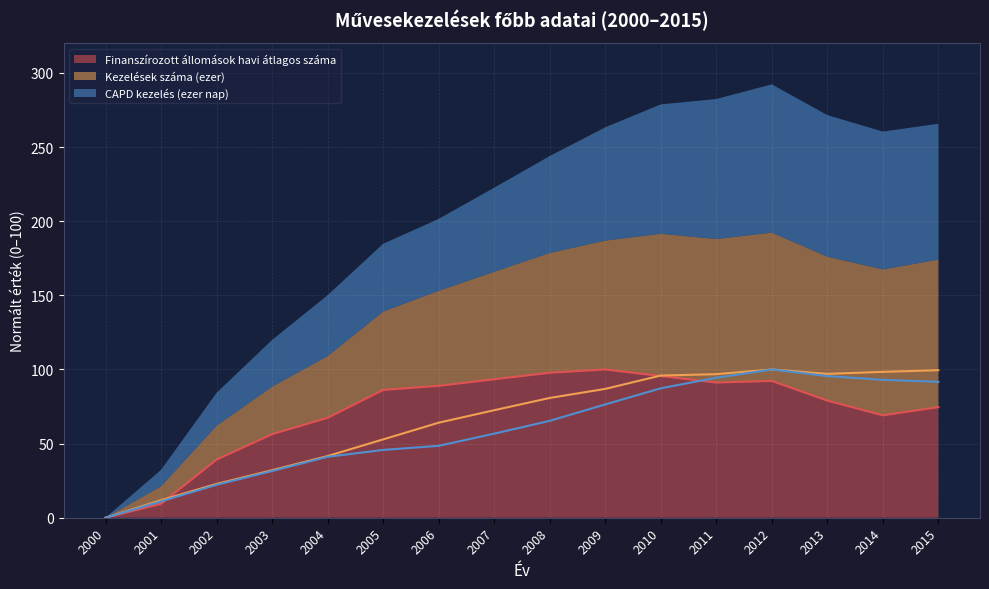

Where is the first local maximum for Kezelések száma (ezer)?

2012